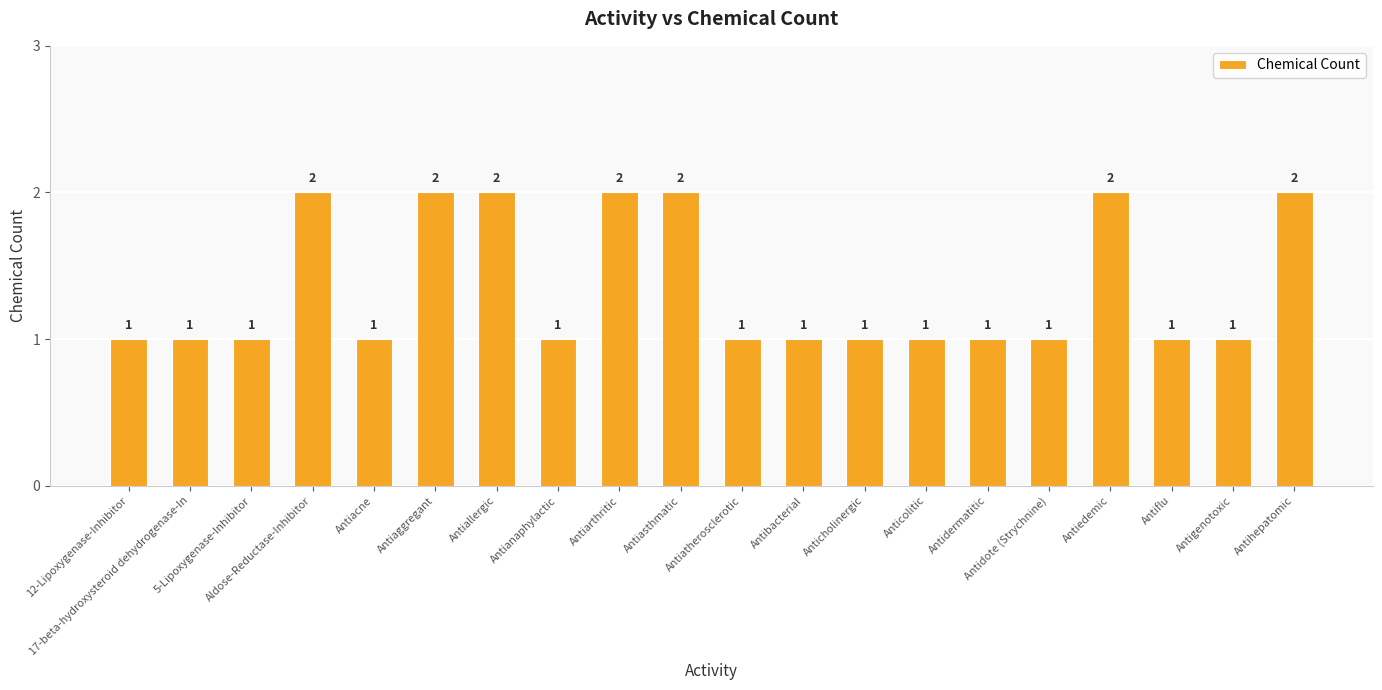

What is the value of the 13th bar from the left?

1